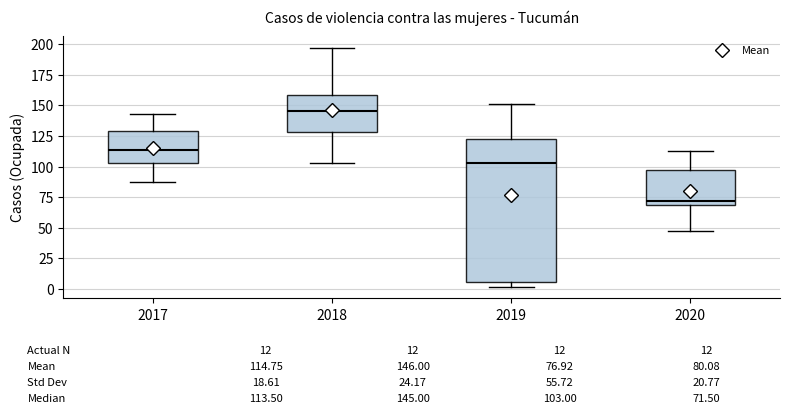

Comparing the boxes themselves (not the whiskers), which one is the tallest?

2019